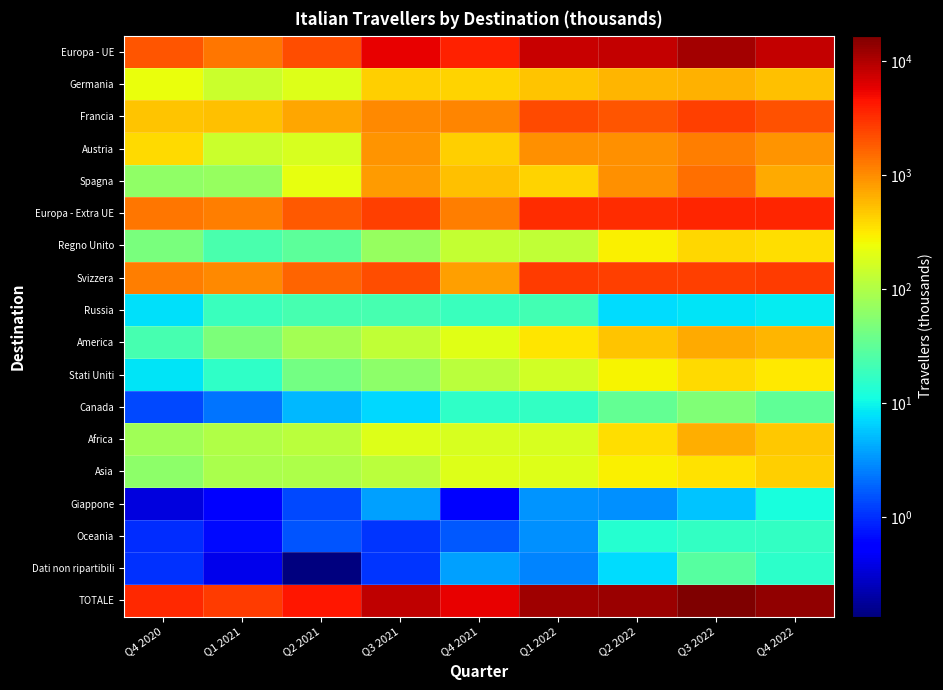

What is the minimum value shown in the chart?

0.1